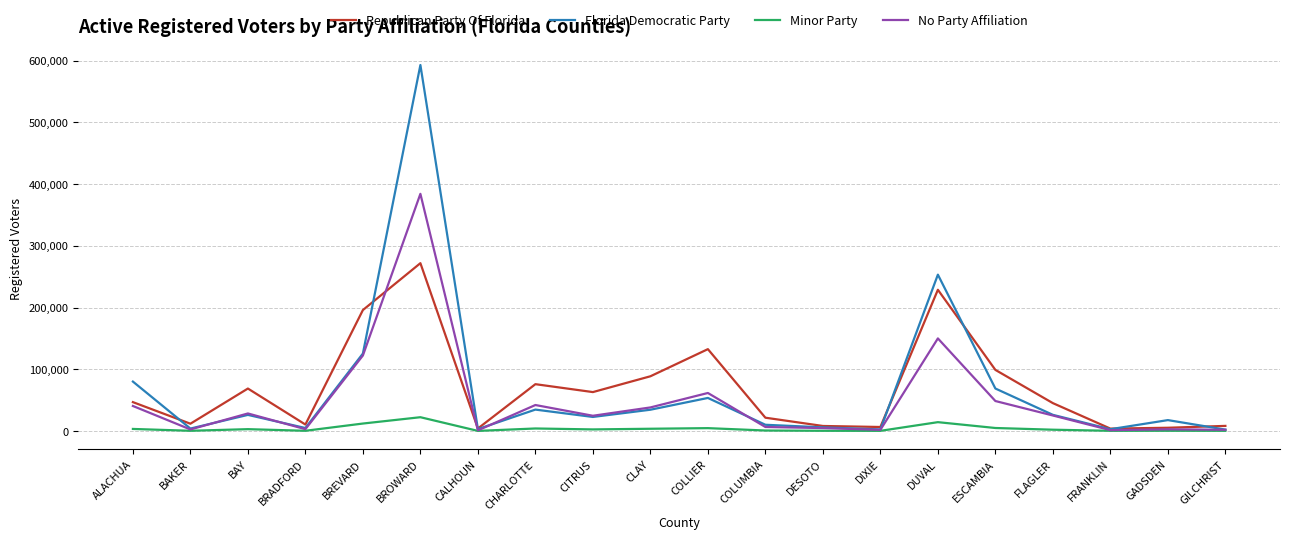

True or false: Florida Democratic Party has more than 0 points higher than both neighbors.

True